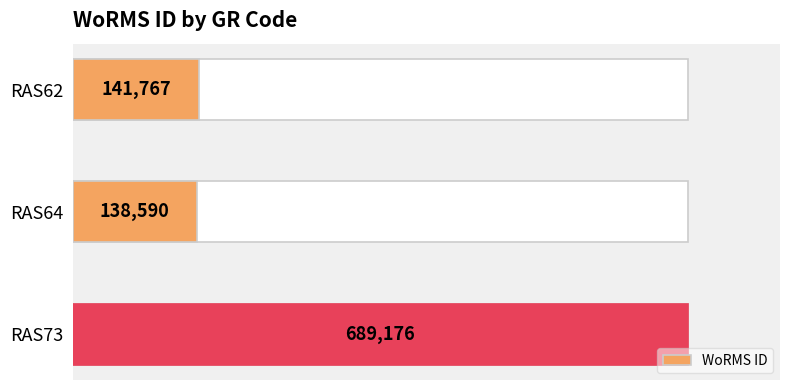

Reading left to right, what are all the values shown in this chart?

141767	138590	689176